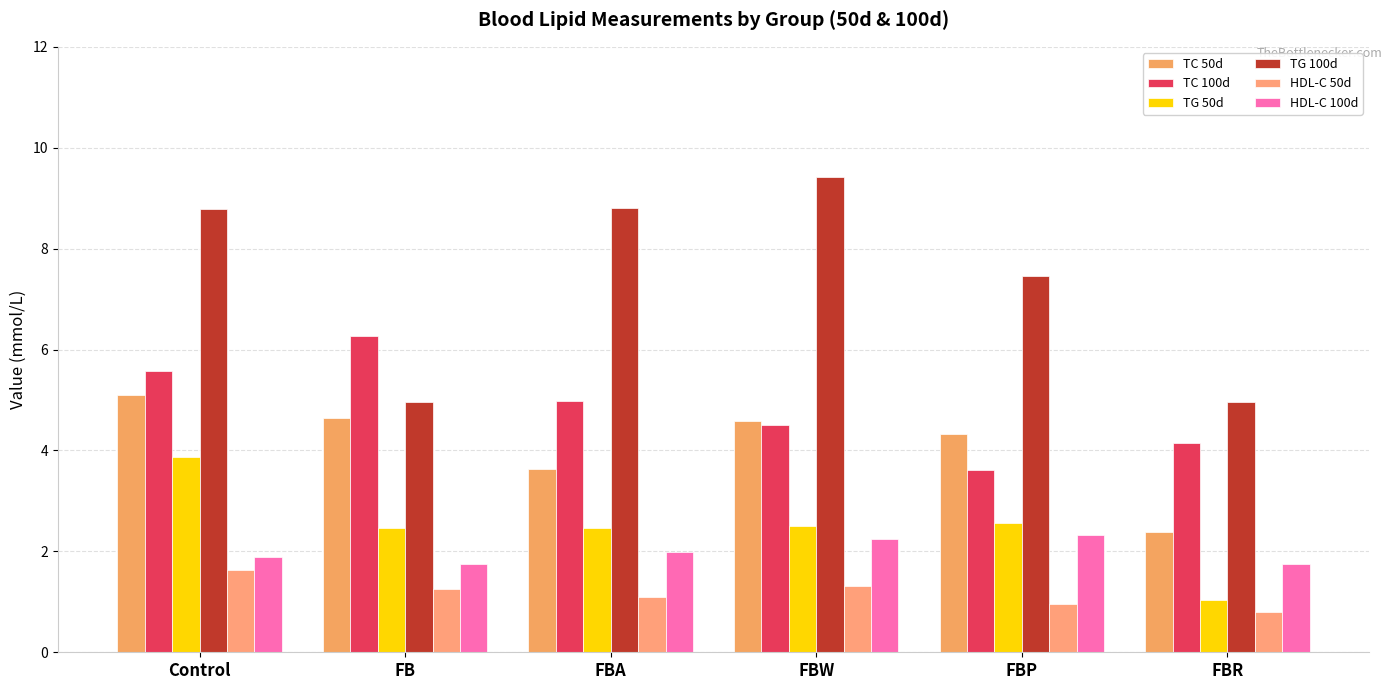

What is the value of the HDL-C 100d bar at the 3rd from the left?

2.0